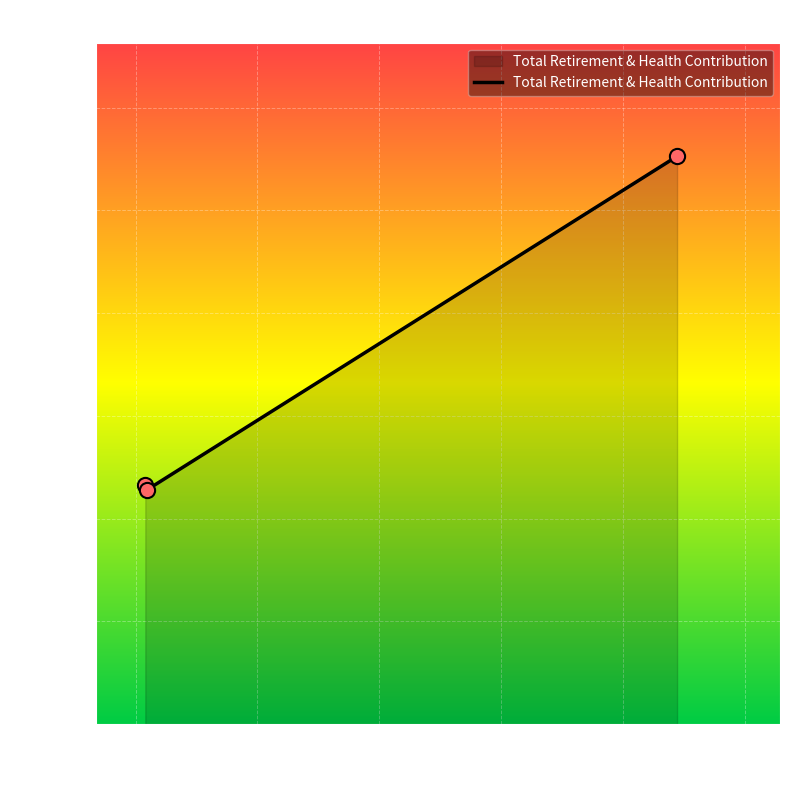

What is the difference between the maximum and minimum values?

16222